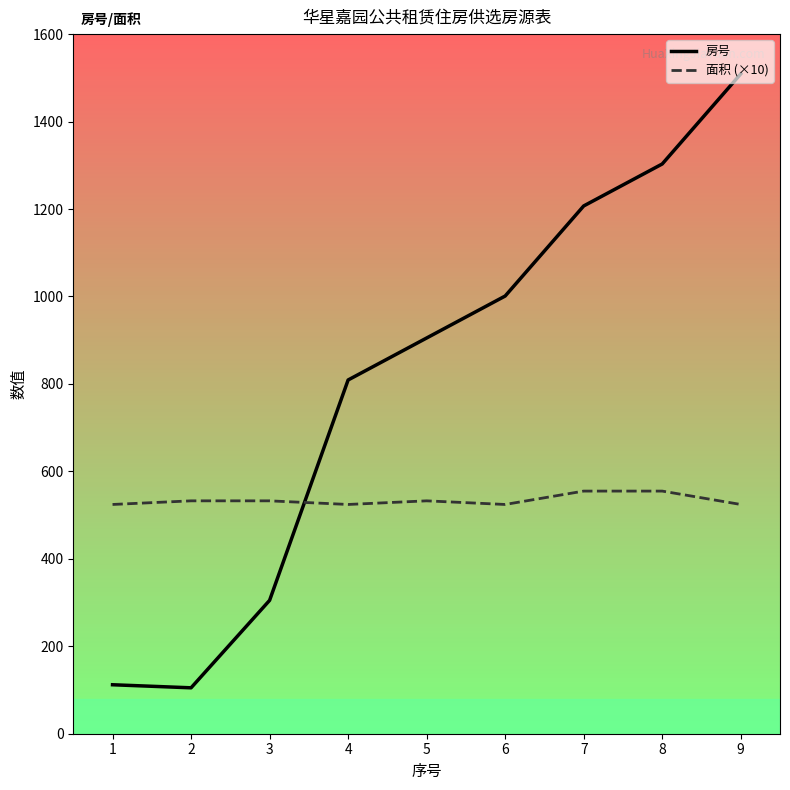

The 面积 (×10) series shows 532.6 at 2. True or false?

True